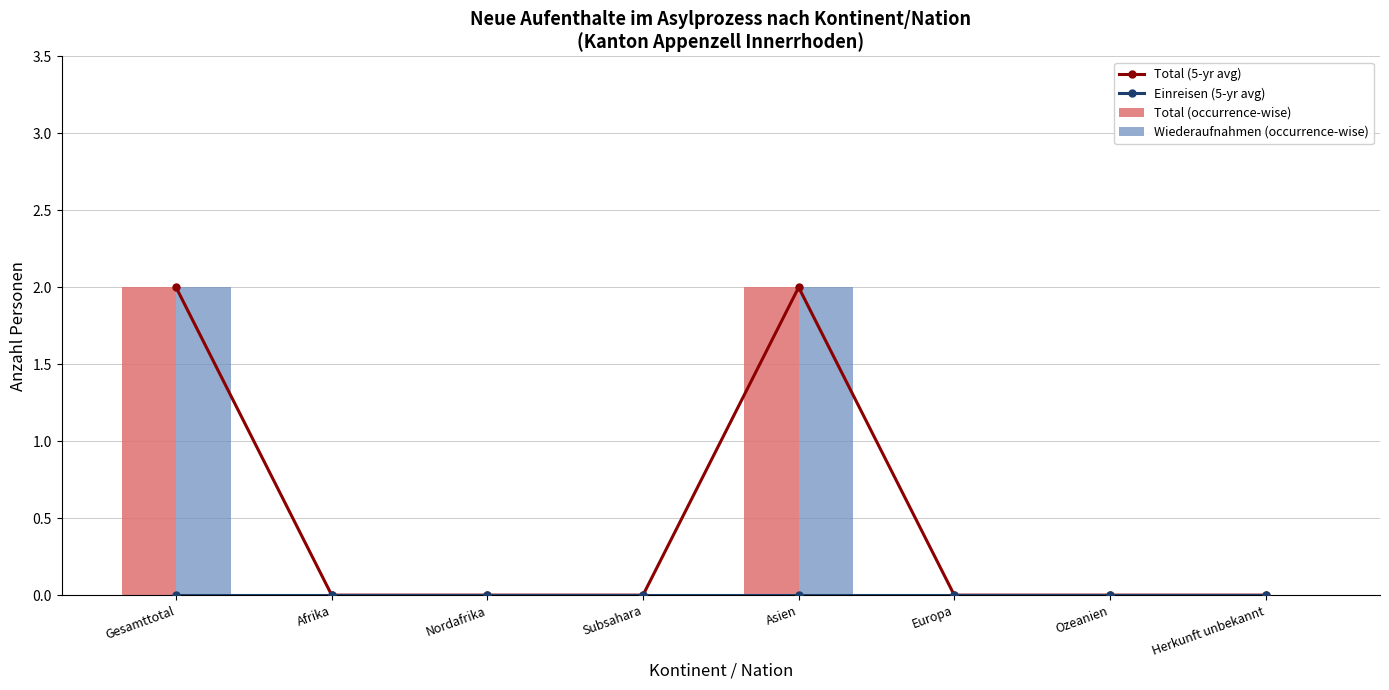

At which label is Total (occurrence-wise) closest to 1?

Gesamttotal